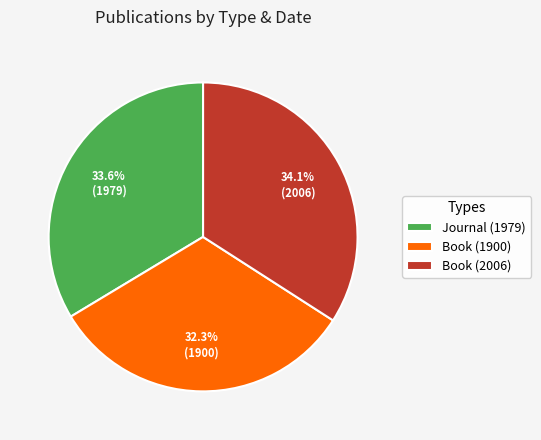

Does Book (2006) account for over 50% of the chart?

No